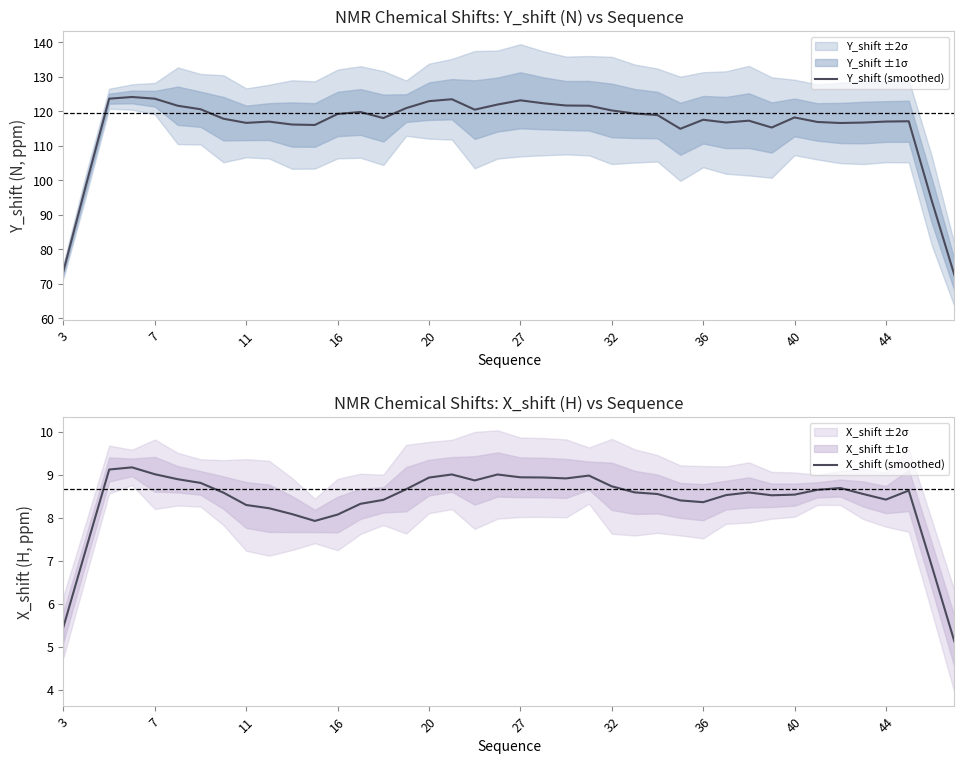

Is the value of X_shift (smoothed) at 33 greater than the value of Y_shift (smoothed) at 26?

No